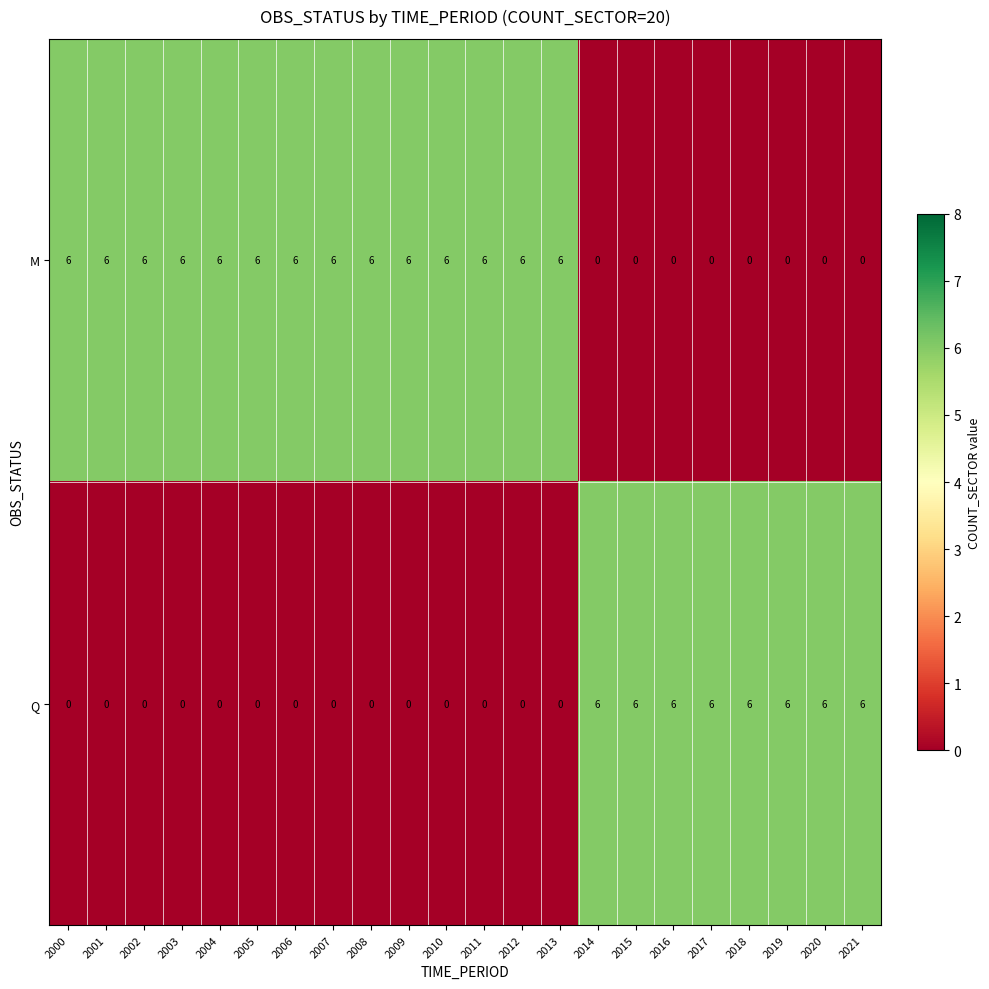

List the series in order of their overall mean, lowest first.

Q, M